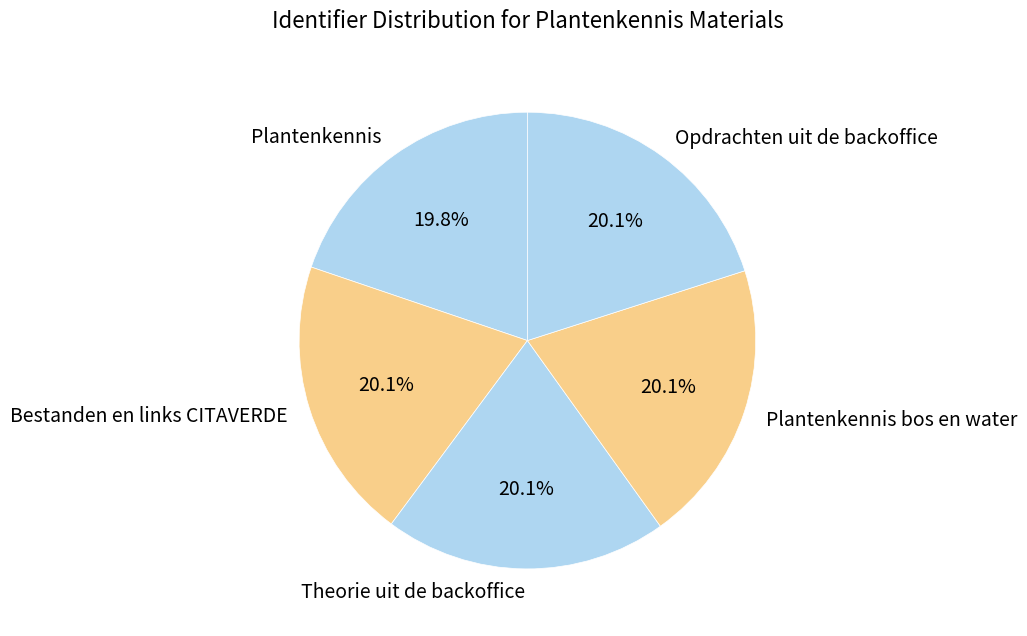

Does Opdrachten uit de backoffice account for over 50% of the chart?

No